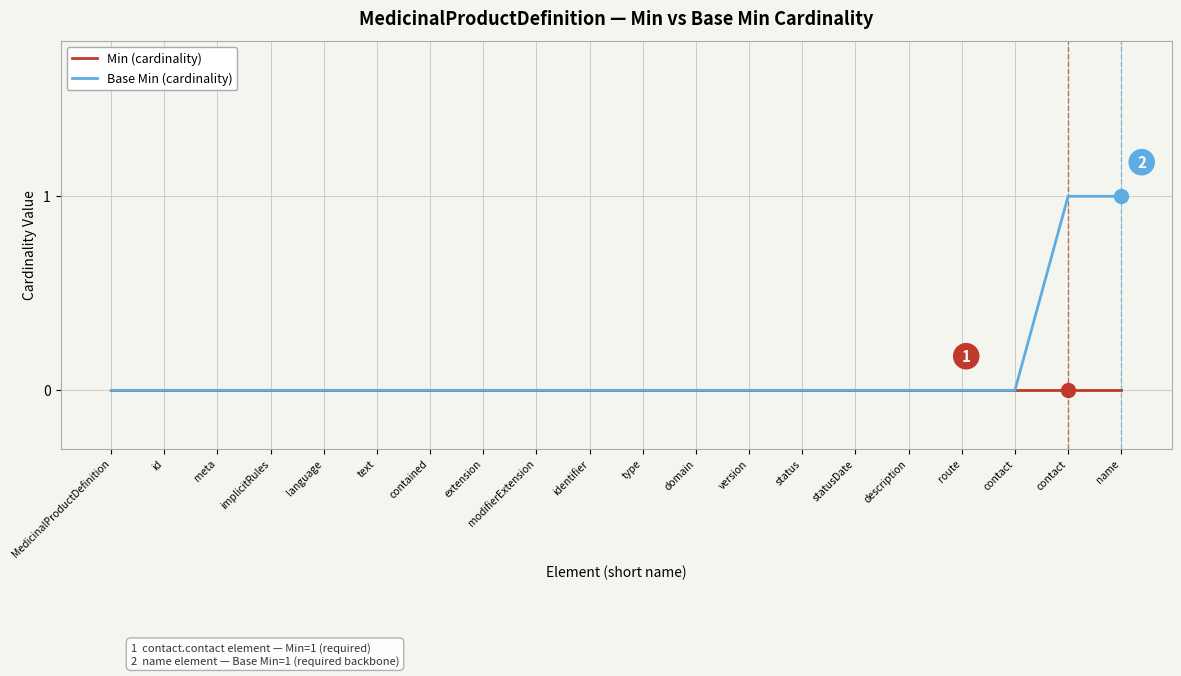

How many lines are shown in the chart?

2